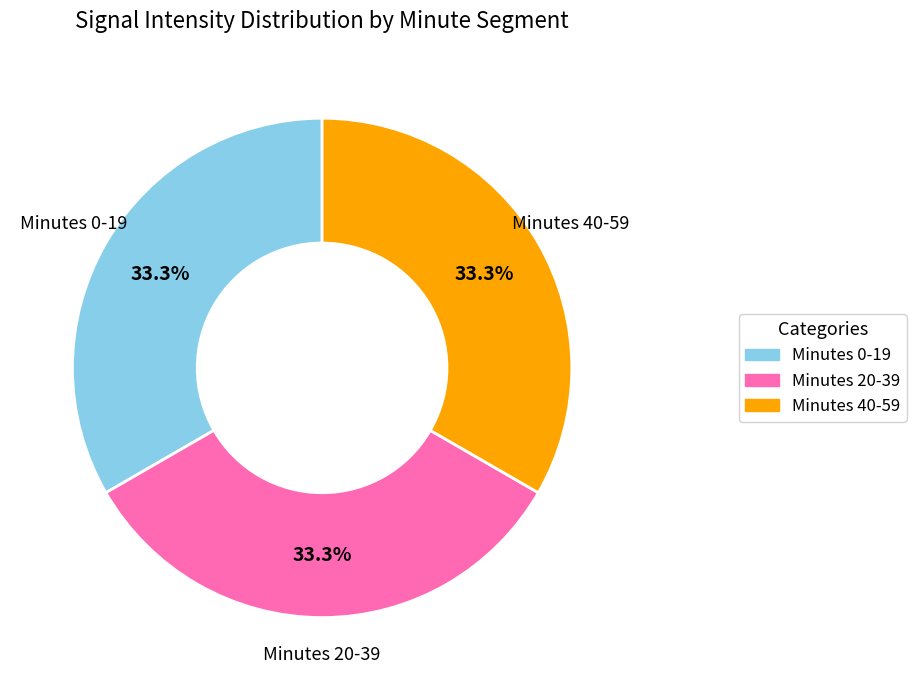

How many slices are in this pie chart?

3